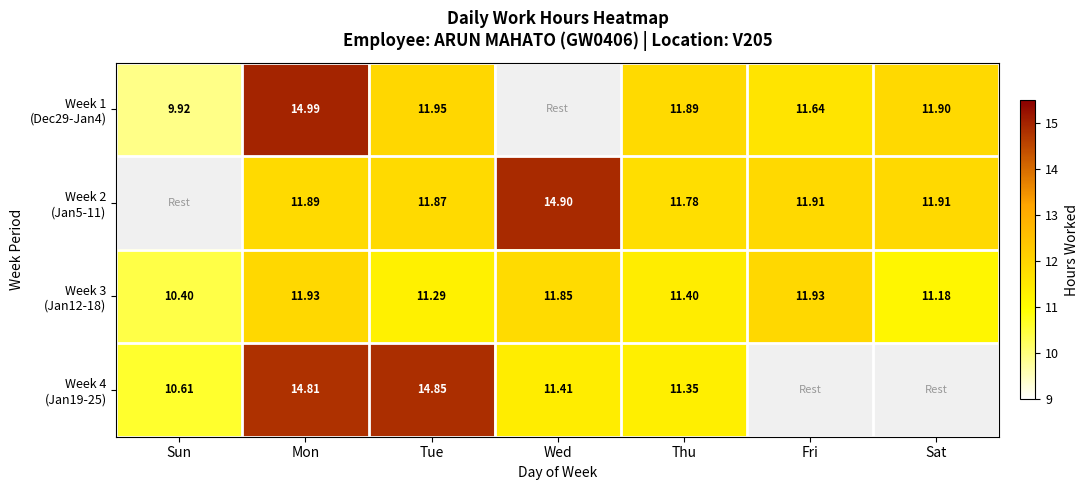

At which label does Week 1 (Dec29-Jan4) reach its peak?

Mon